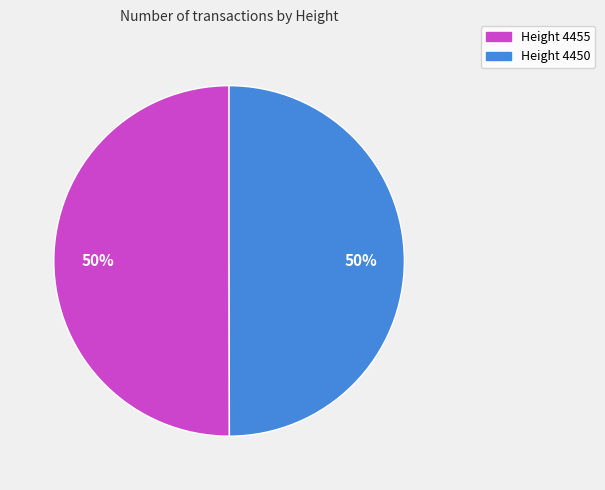

How many segments does this pie chart have?

2